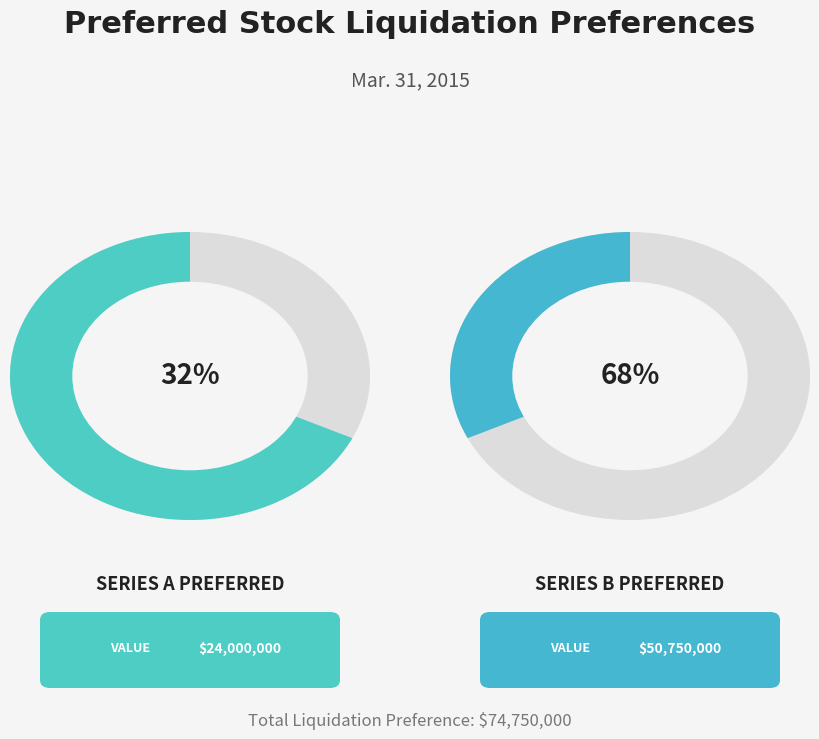

What is the largest slice in the pie chart?

Series B Preferred
Liquidation Preference